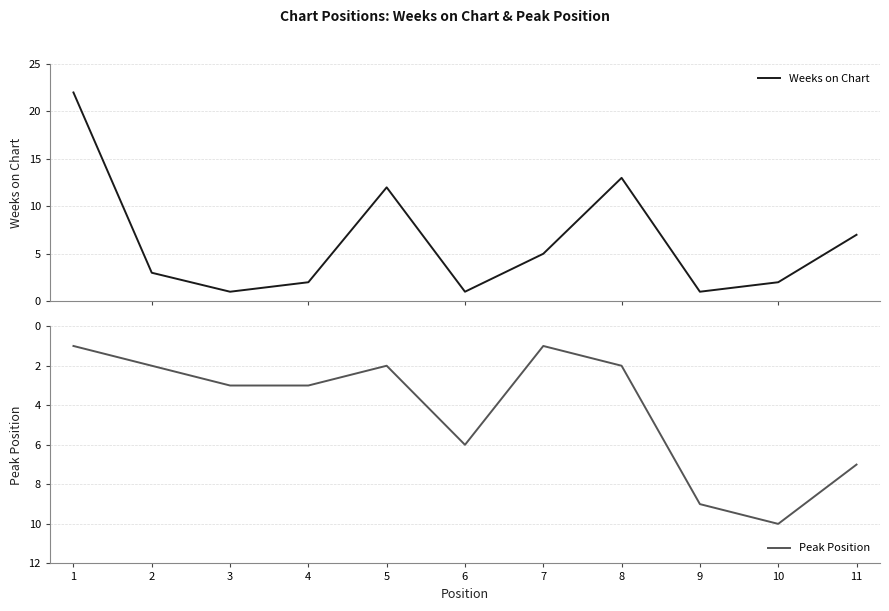

At which category is the sum across all series the highest?

1